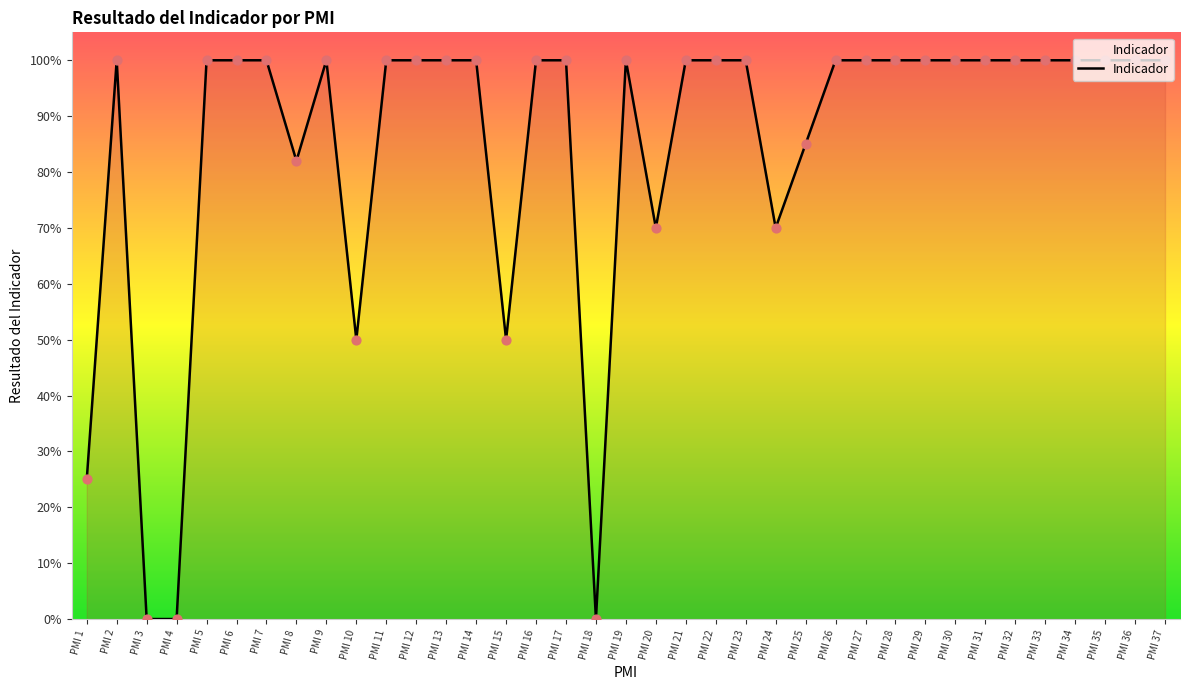

What is the change in value from PMI 15 to PMI 22?

+0.5